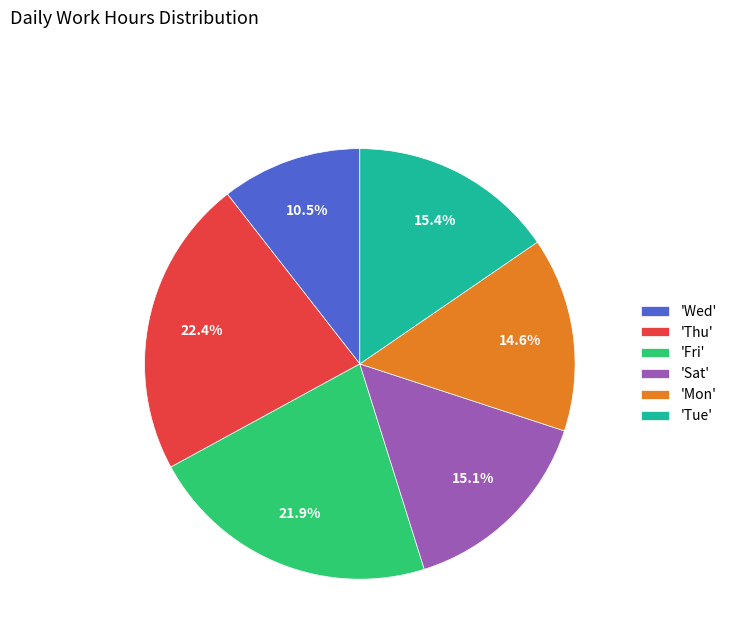

How many segments does this pie chart have?

6